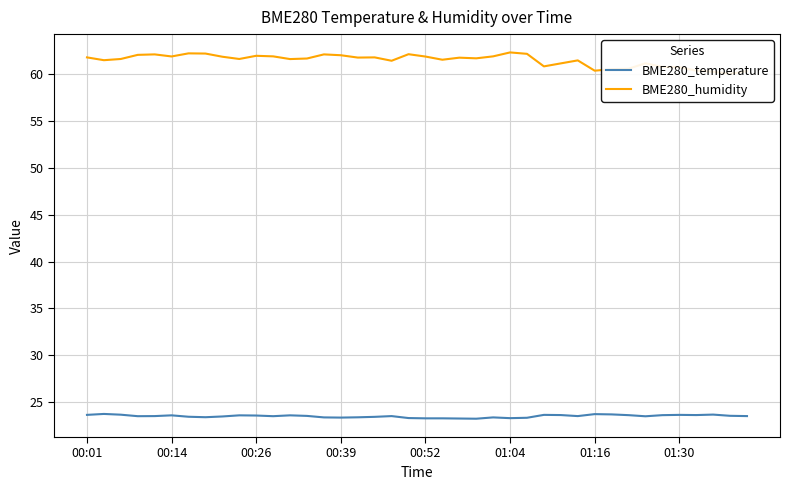

True or false: BME280_temperature and BME280_humidity intersect in this chart.

False